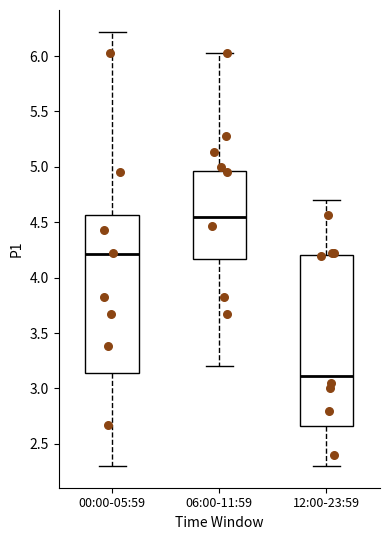

Where is the upper edge of the box for 00:00-05:59 on the y-axis? The values are not printed on the chart, so give them approximately, as read against the axis.

4.55